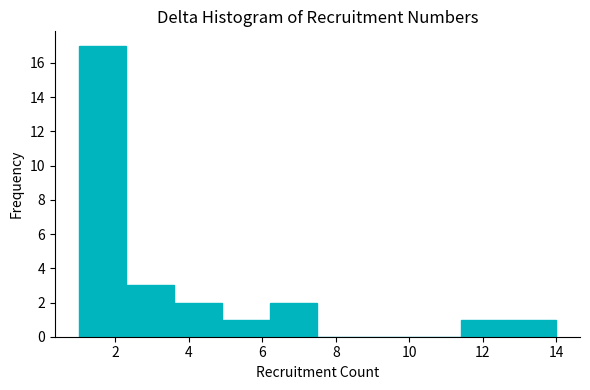

Reading left to right, transcribe this chart: for each bar, give the range it covers on the x-axis and its height. Neither the bar edges nor the heights are printed on the chart, so give them approximately, as read against the axes.

1.0 to 2.3: 17
2.3 to 3.6: 3
3.6 to 4.9: 2
4.9 to 6.2: 1
6.2 to 7.5: 2
7.5 to 8.8: 0
8.8 to 10.1: 0
10.1 to 11.4: 0
11.4 to 12.7: 1
12.7 to 14.0: 1